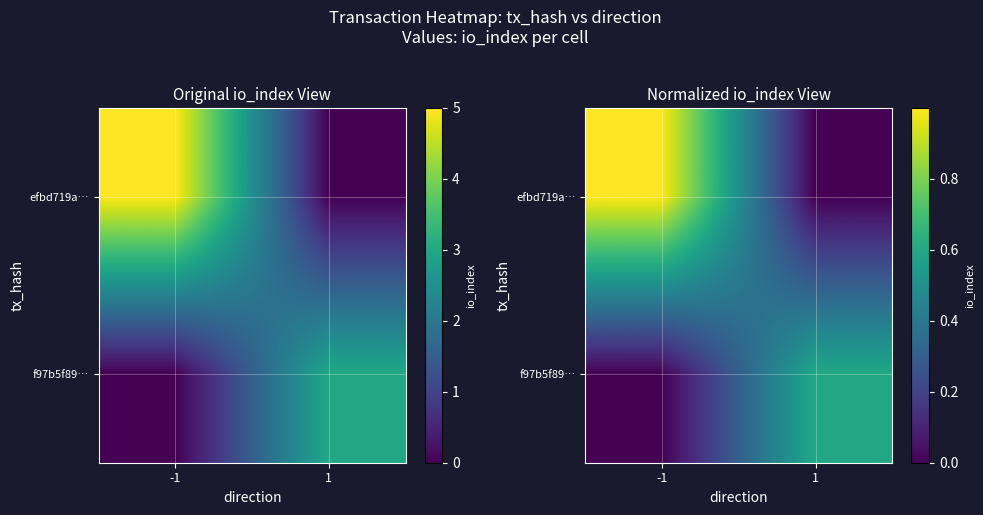

List the series in order of their overall mean, highest first.

efbd719a…, f97b5f89…